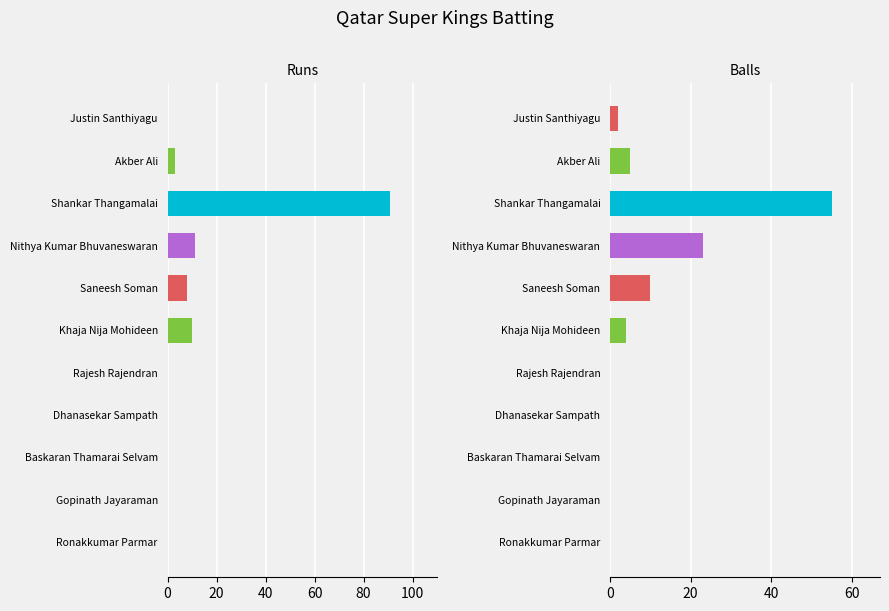

Count the number of data series in this chart.

2